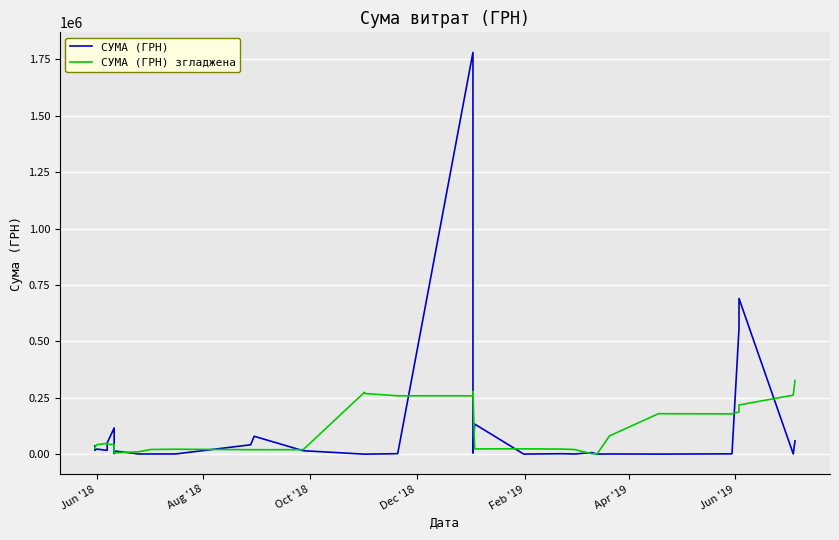

What is the minimum value shown in the chart?

480.0